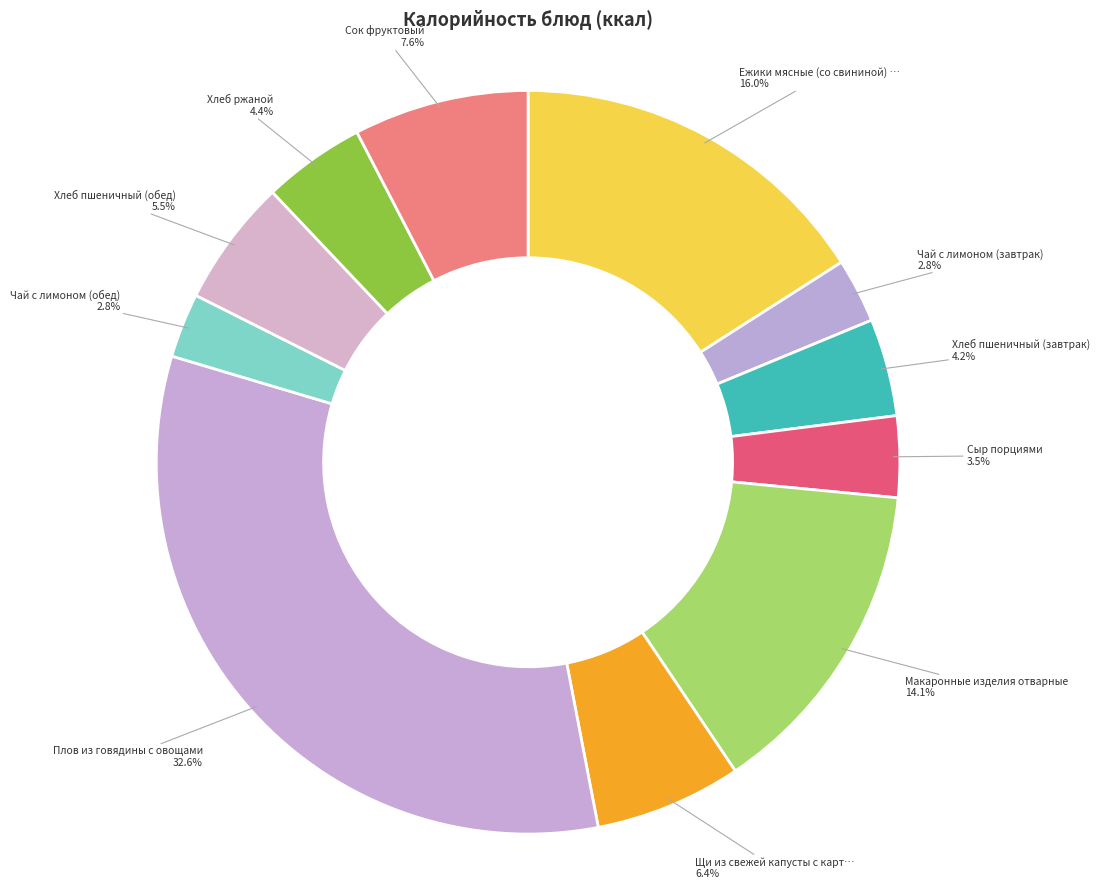

How many slices are in this pie chart?

11